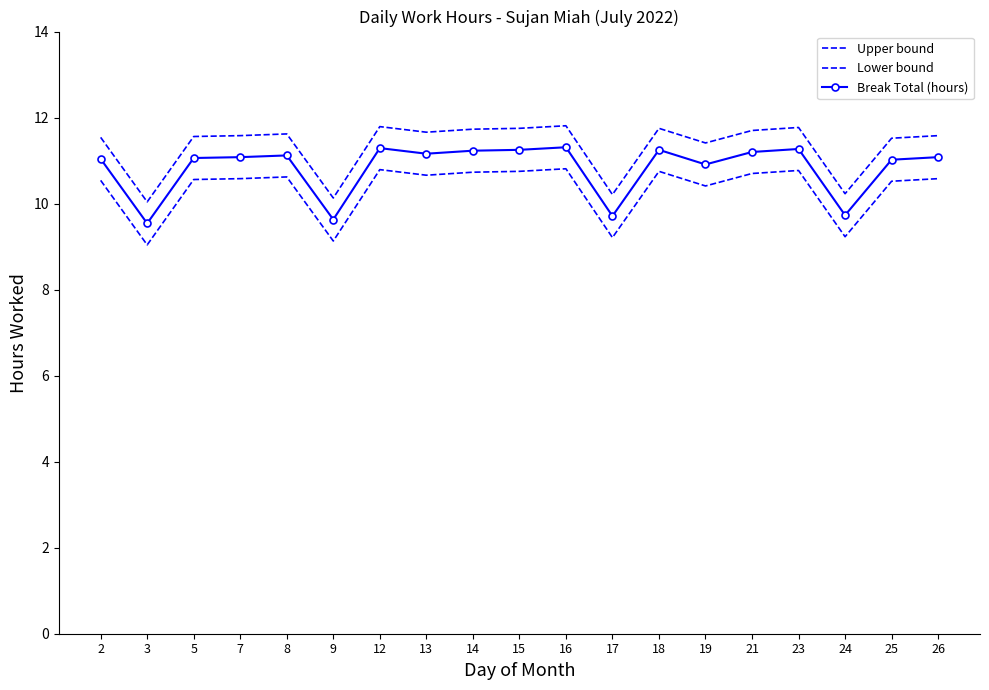

What is the sum of the Lower bound values at 17 and 18?

20.0